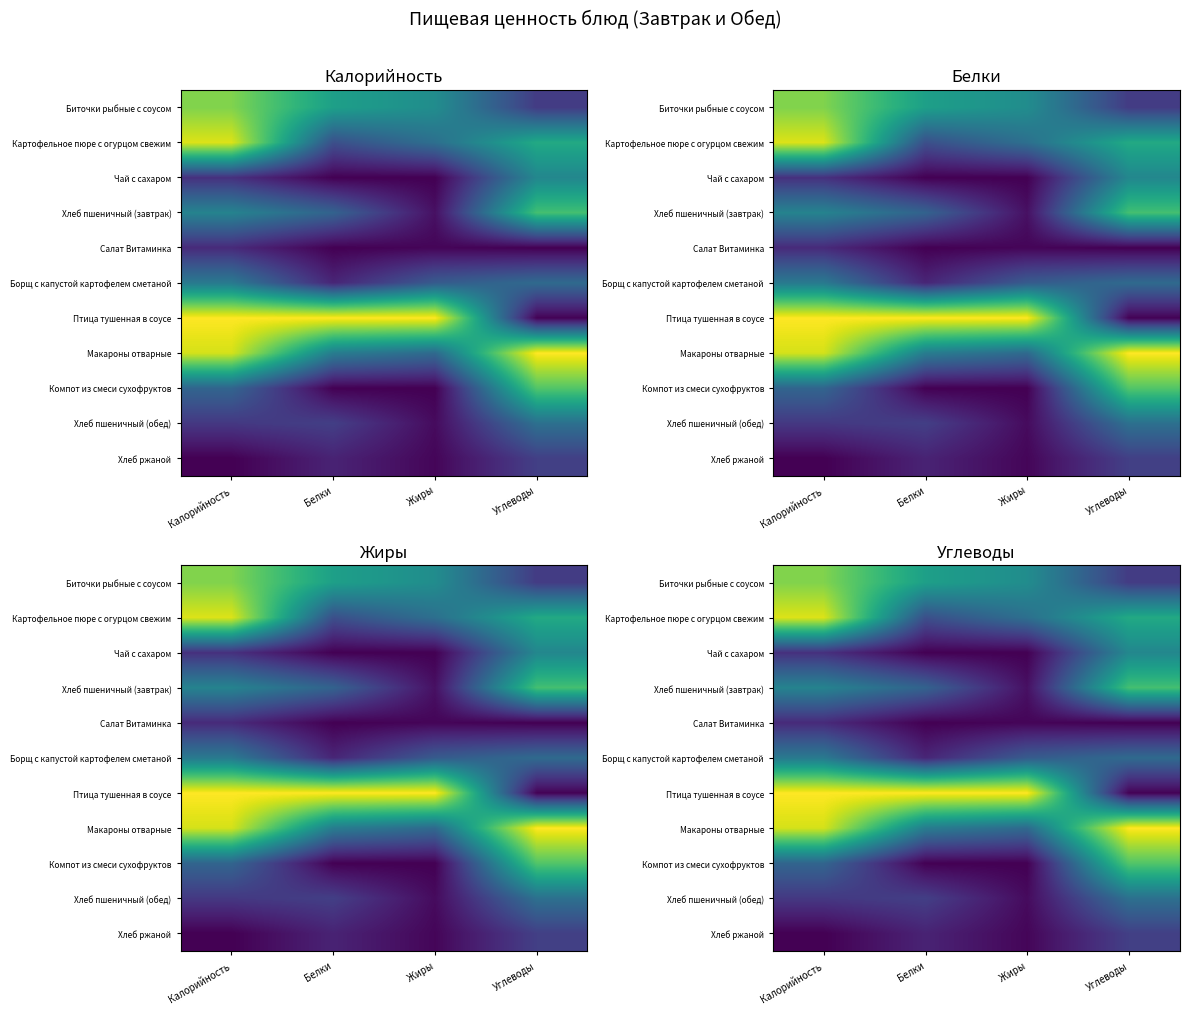

At how many categories does at least one series exceed 0?

4